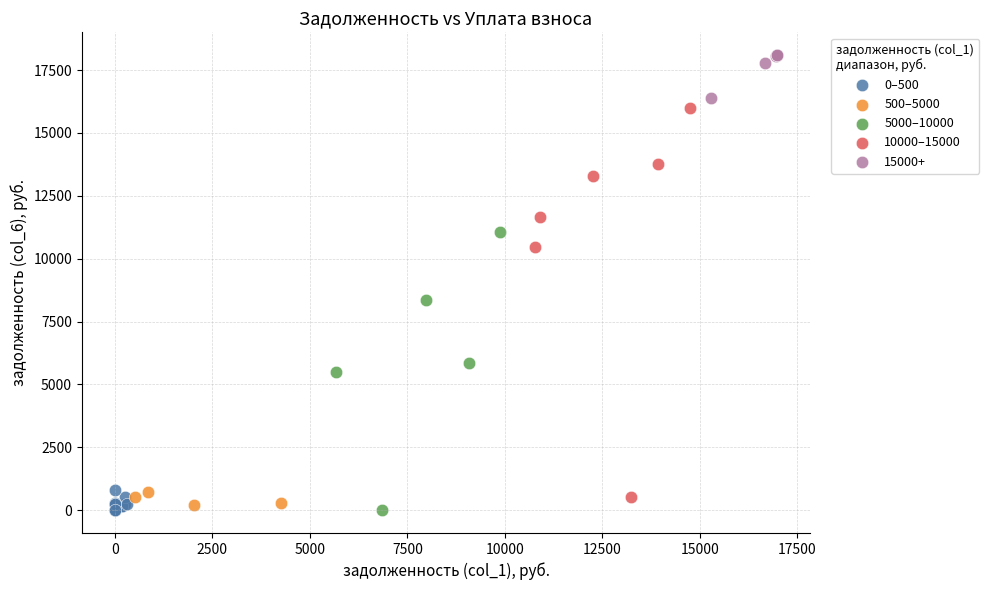

Which series reaches the maximum Y coordinate?

15000+